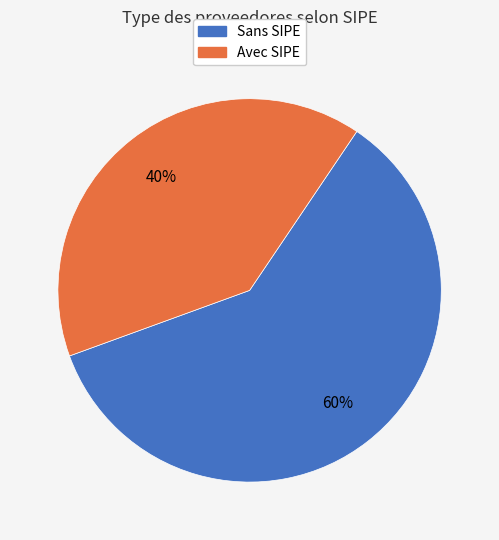

Does any single category account for the majority?

Yes